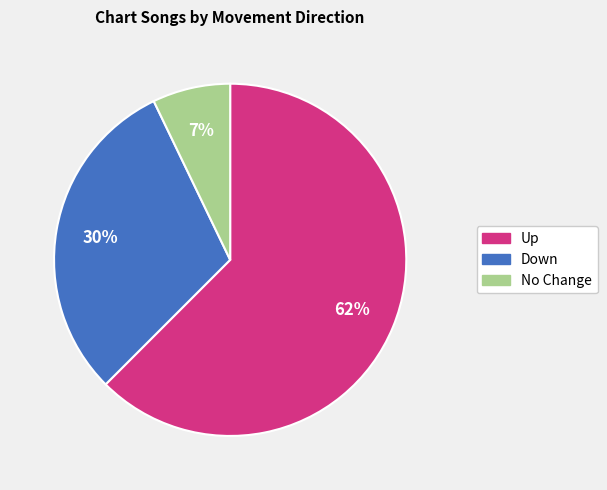

Does any single category account for the majority?

Yes